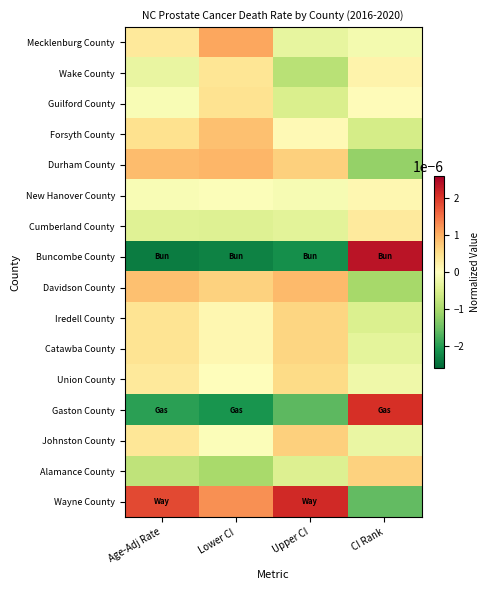

Between Upper CI and Age-Adj Rate, which is larger?

Age-Adj Rate